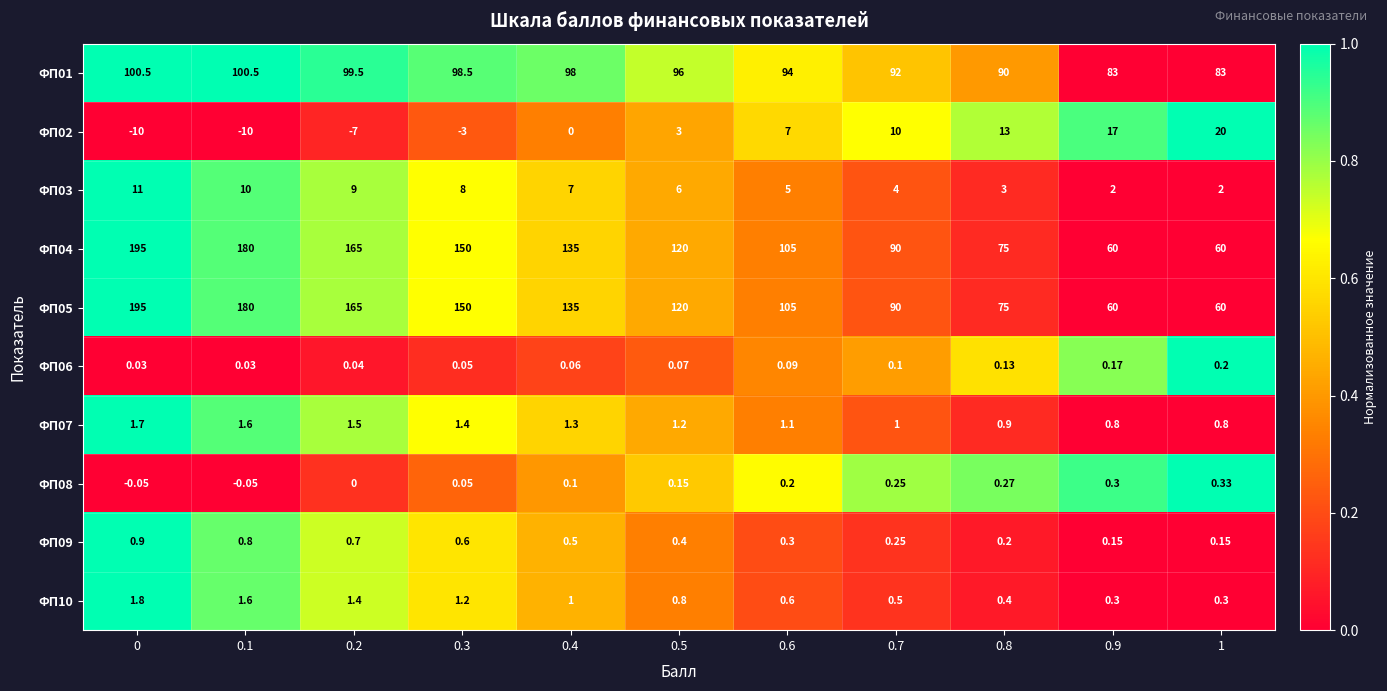

Is the value of ФП02 at 0.5 greater than the value of ФП05 at 0.7?

No